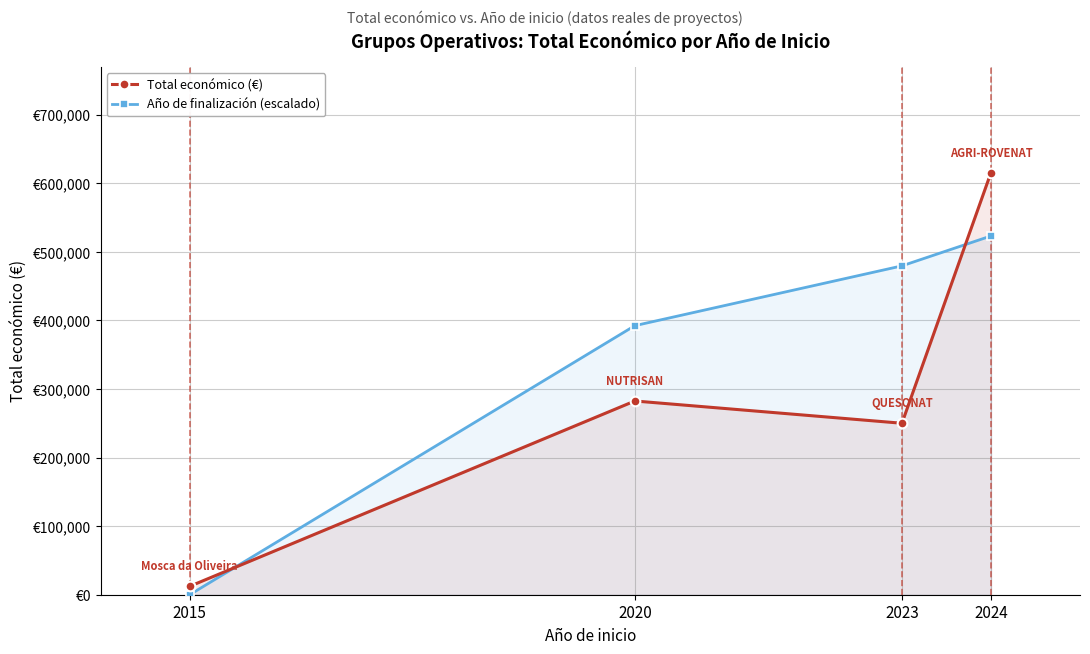

Which series has the largest range (max minus min)?

Total económico (€)